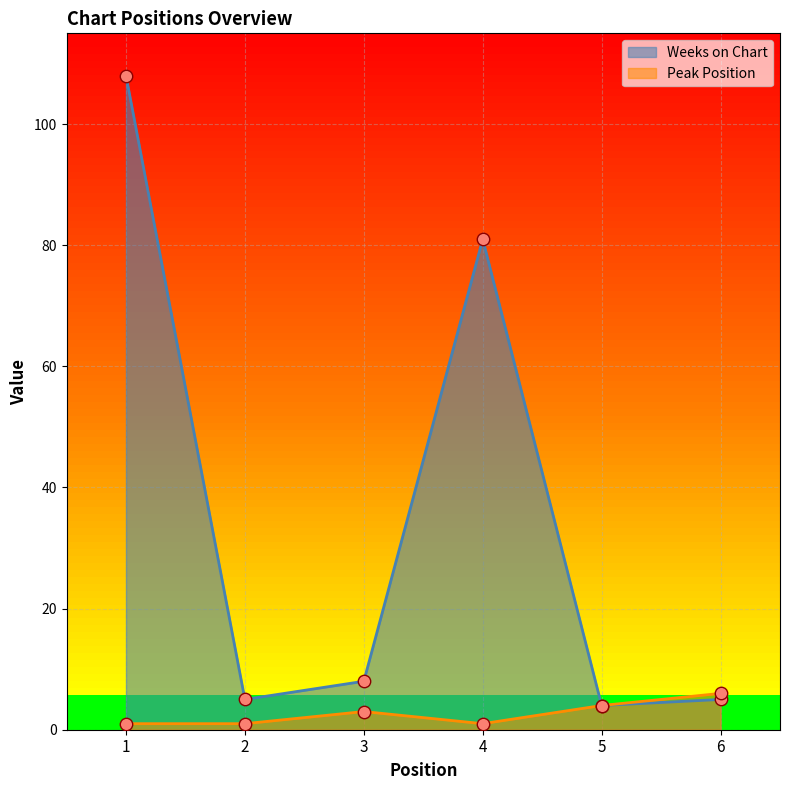

Which series reaches the minimum Y coordinate?

Peak Position